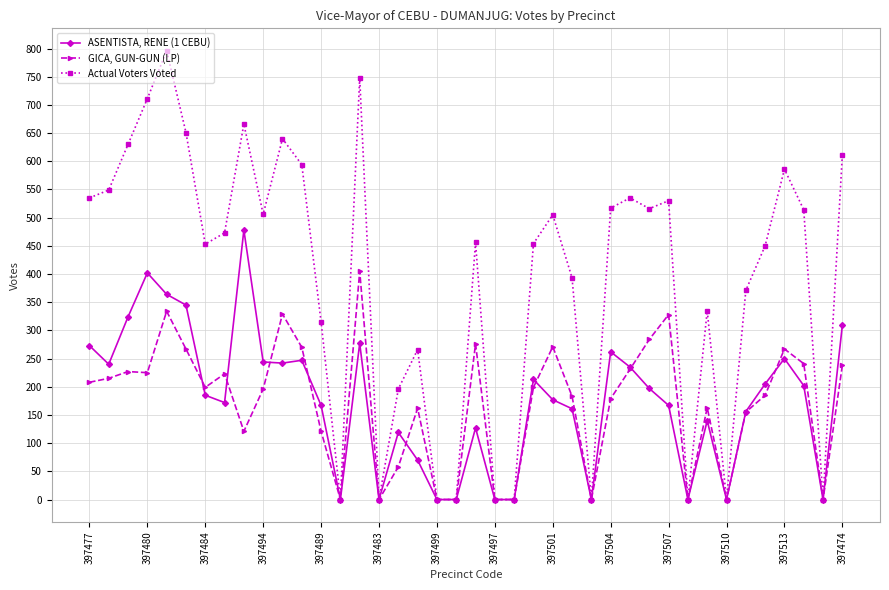

What is the maximum value shown in the chart?

796